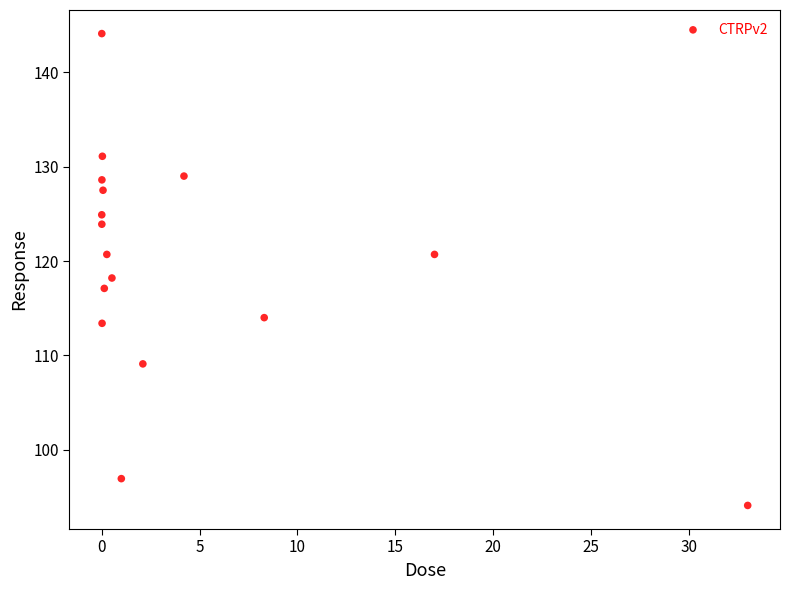

What Y value in the scatter plot is closest to 119?

118.2